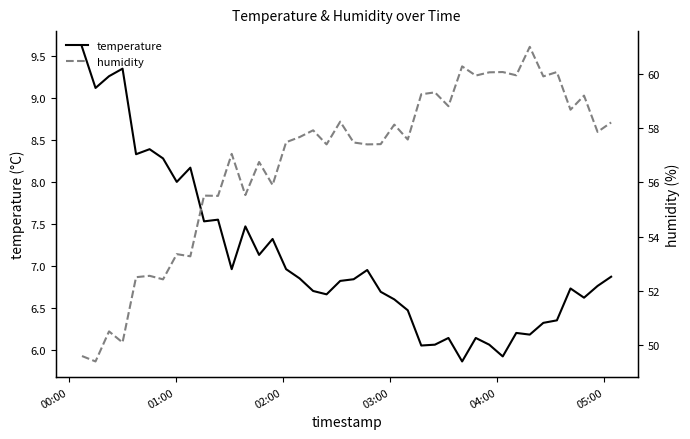

True or false: temperature and humidity cross at least once.

False